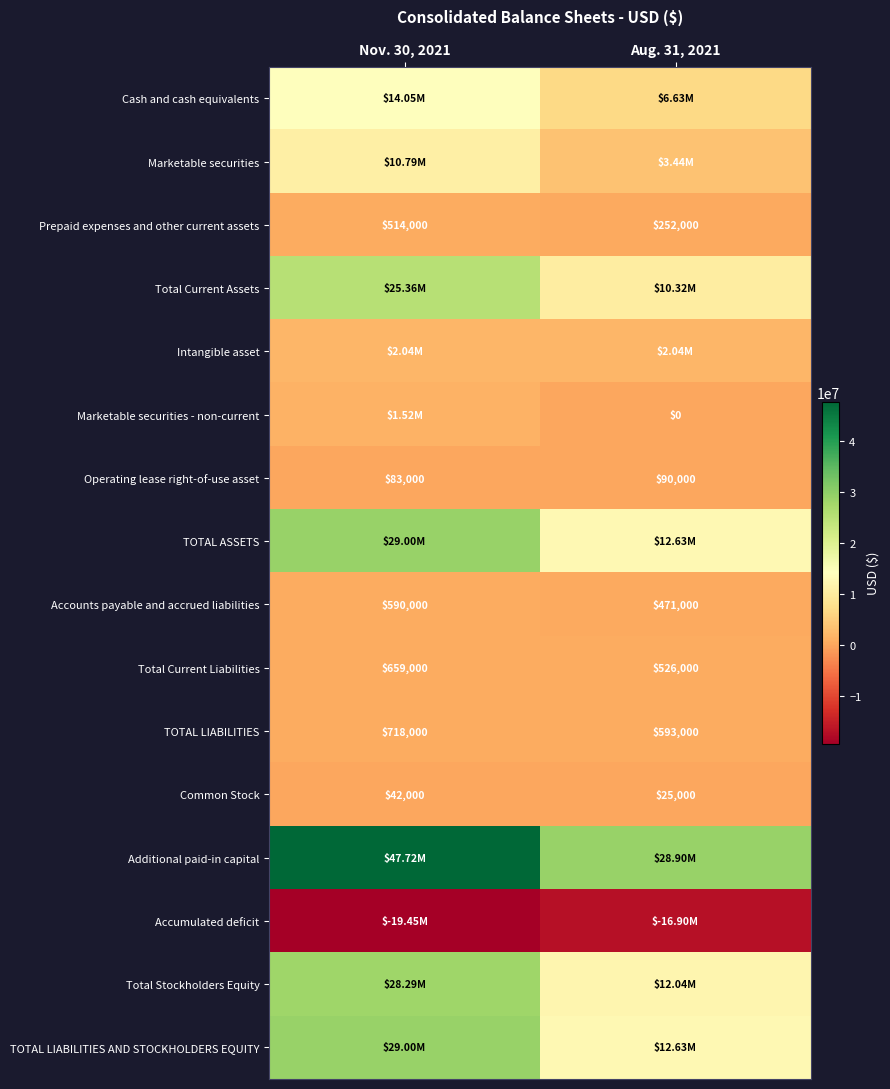

Is the value of Total Current Liabilities at Aug. 31, 2021 greater than the value of Prepaid expenses and other current assets at Nov. 30, 2021?

Yes